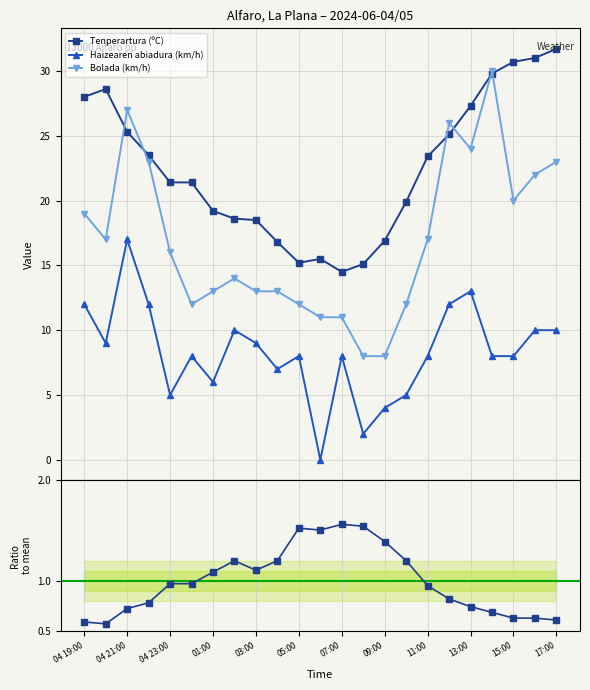

What is the maximum value for Bolada (km/h)?

30.0